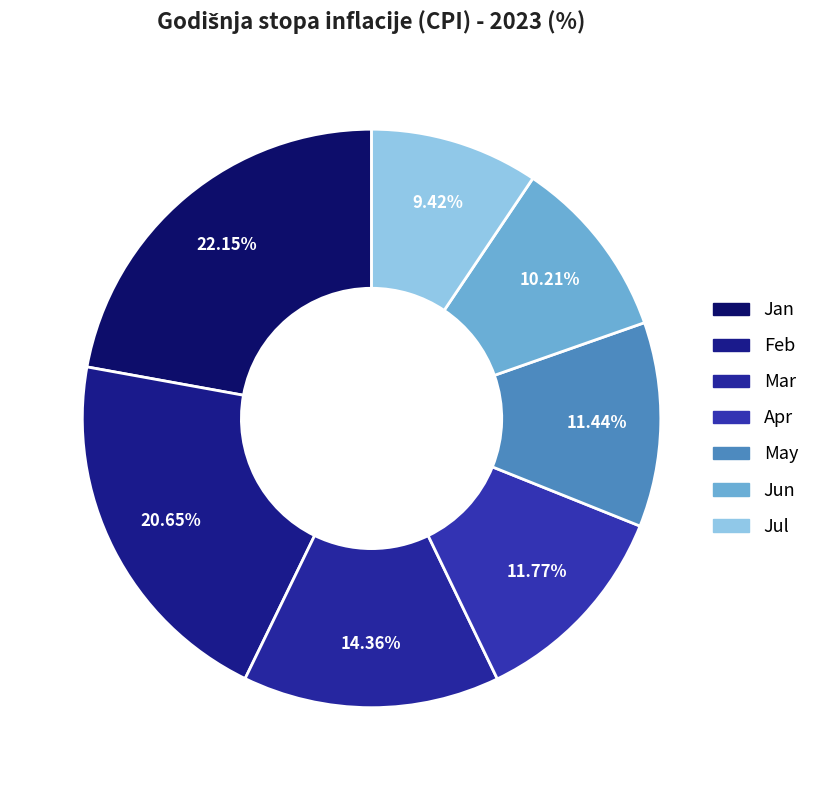

To the nearest percent, what portion does Feb represent?

21%